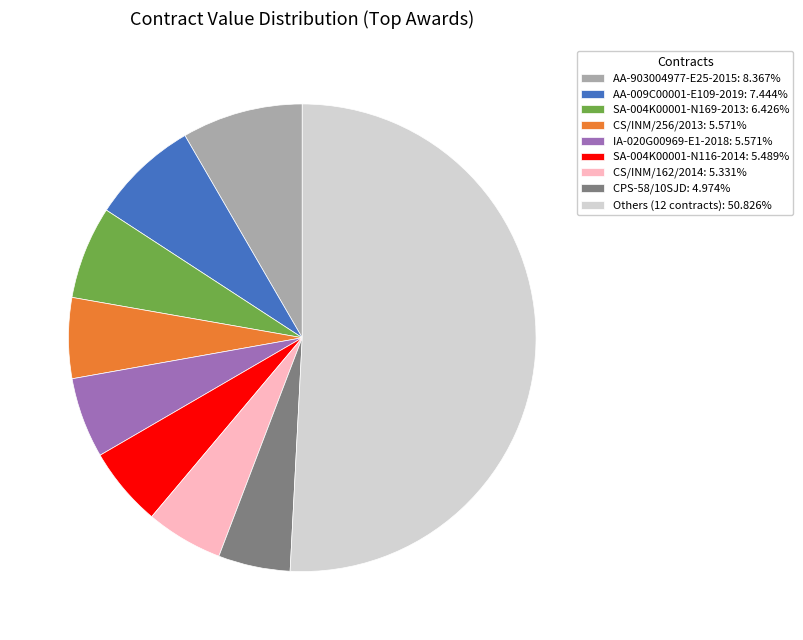

Is the sum of IA-020G00969-E1-2018: 5.571% and CPS-58/10SJD: 4.974% greater than half?

No